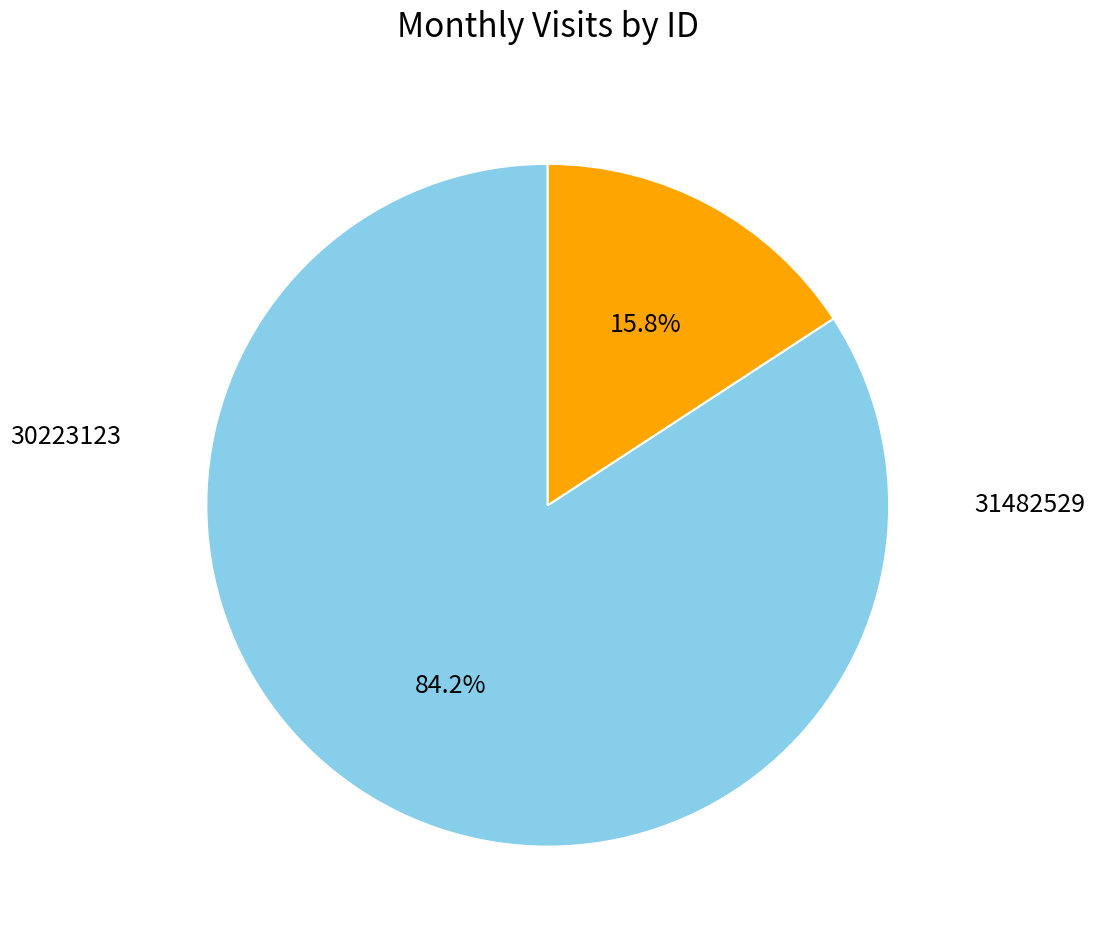

What is the change in value from 30223123 to 31482529?

-13